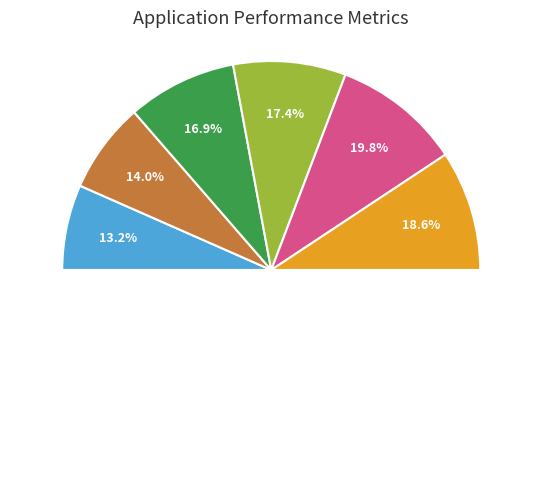

What is the change in value from ID 2 to ID 4?

+3.4